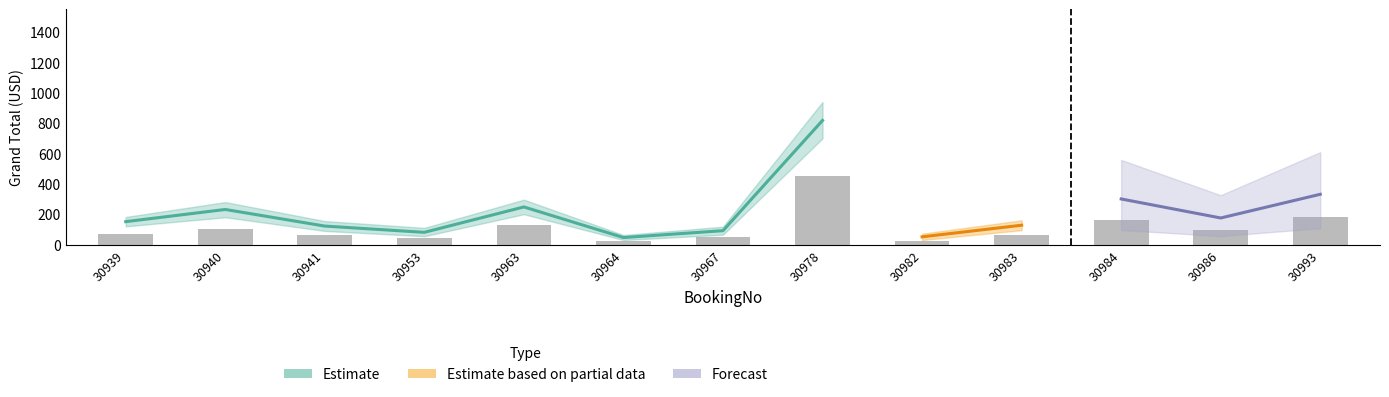

What is the minimum value shown in the chart?

22.5